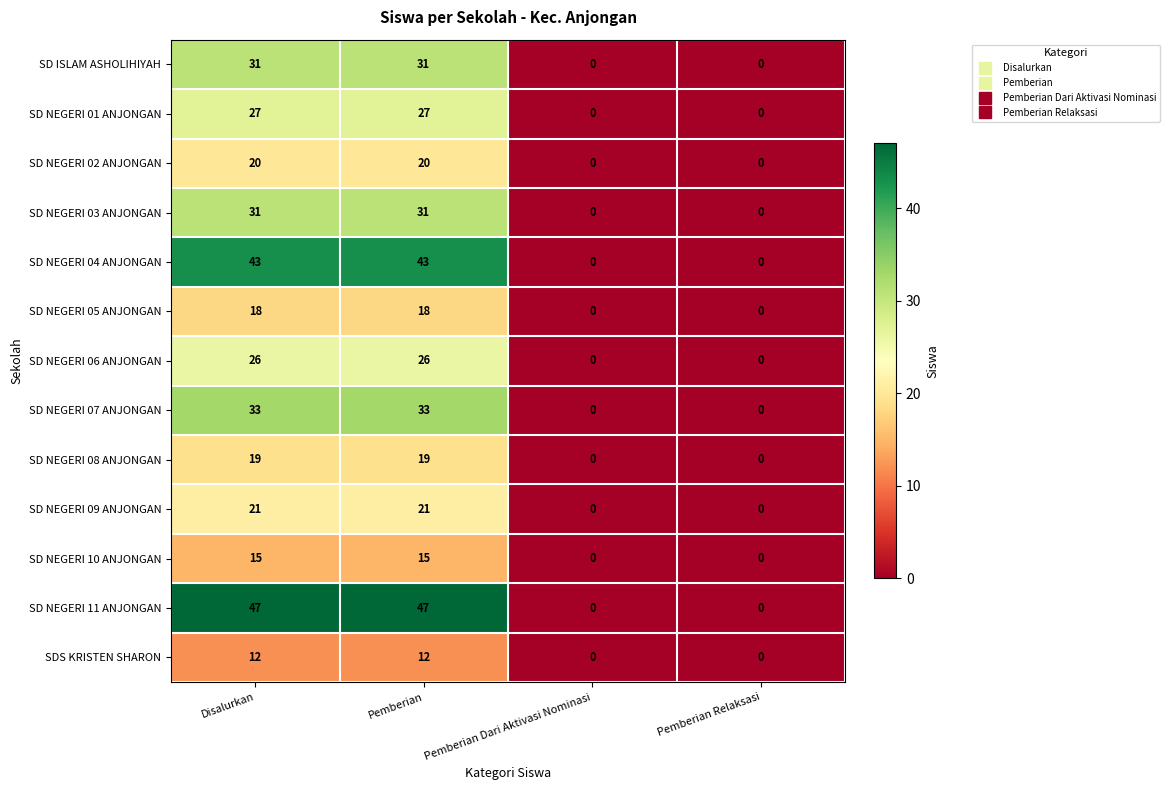

Which series has the largest range (max minus min)?

SD NEGERI 11 ANJONGAN